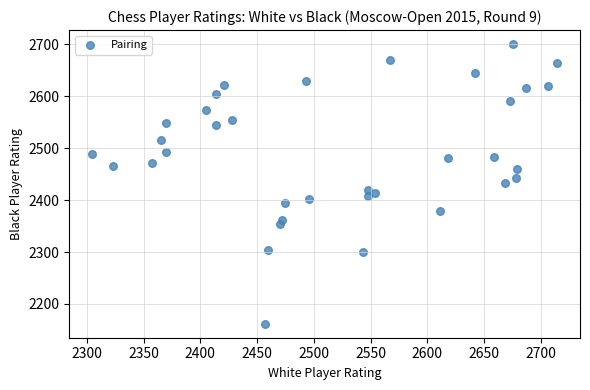

What is the range of Y values (max minus min)?

538